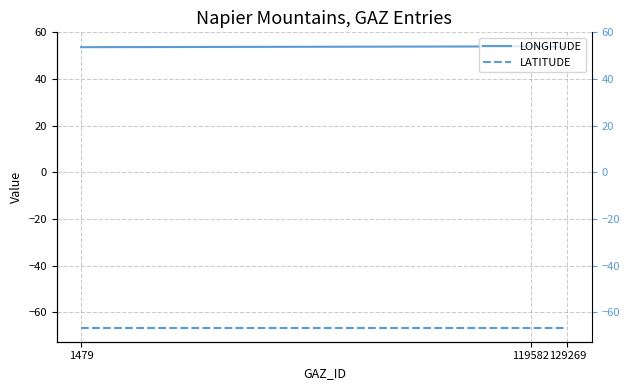

What is the difference between the highest and lowest values at 129269?

120.2